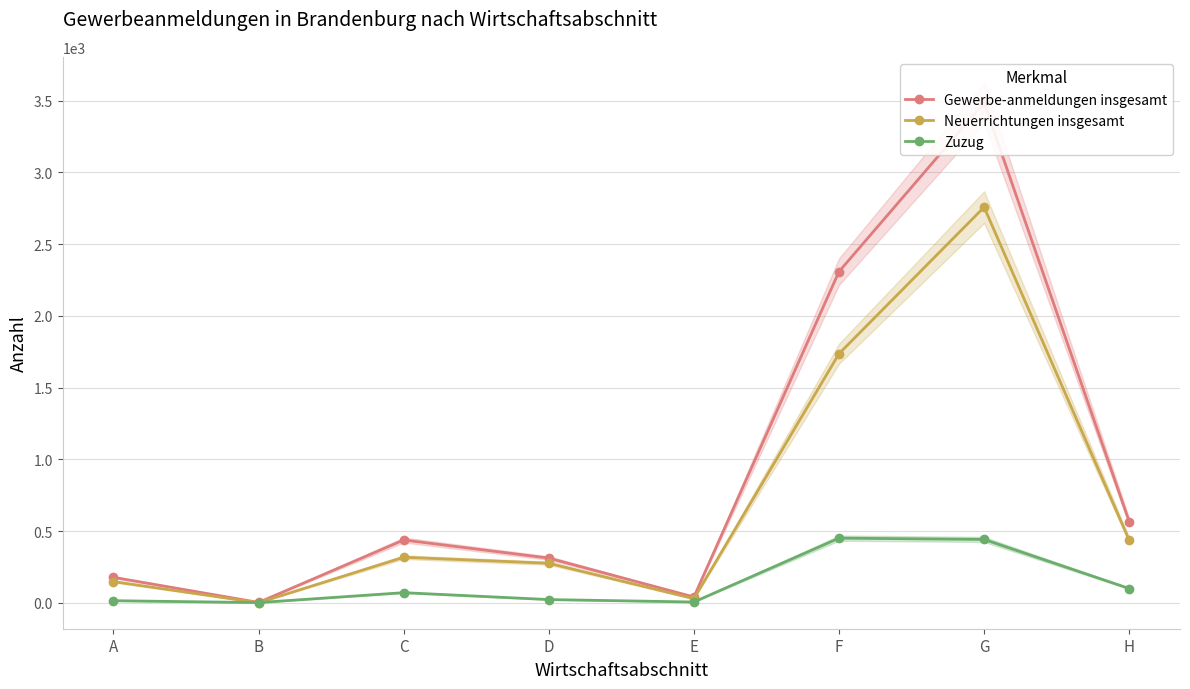

Where is the first local minimum for Zuzug?

B